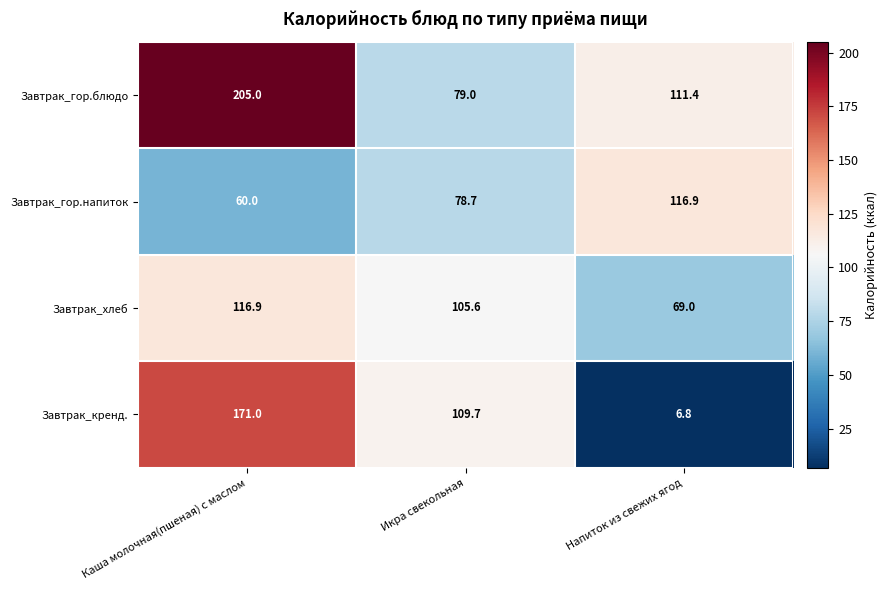

What is the sum of all Завтрак_гор.напиток values?

255.6